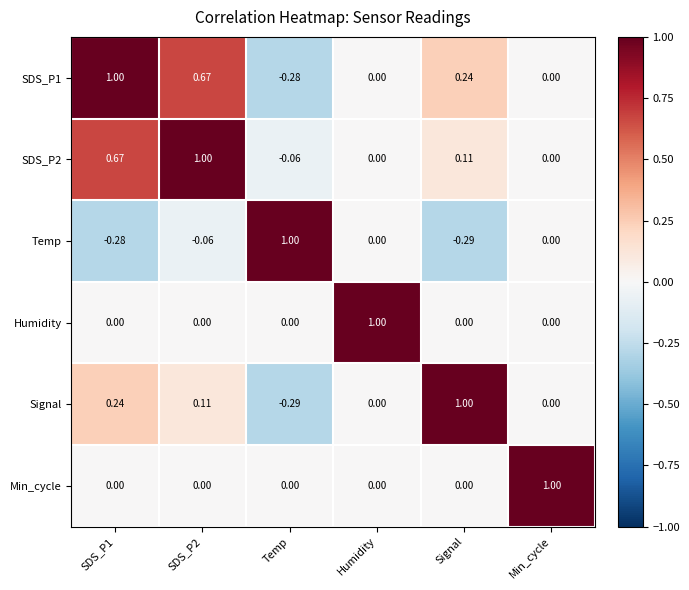

At which label does Min_cycle reach its peak?

Min_cycle